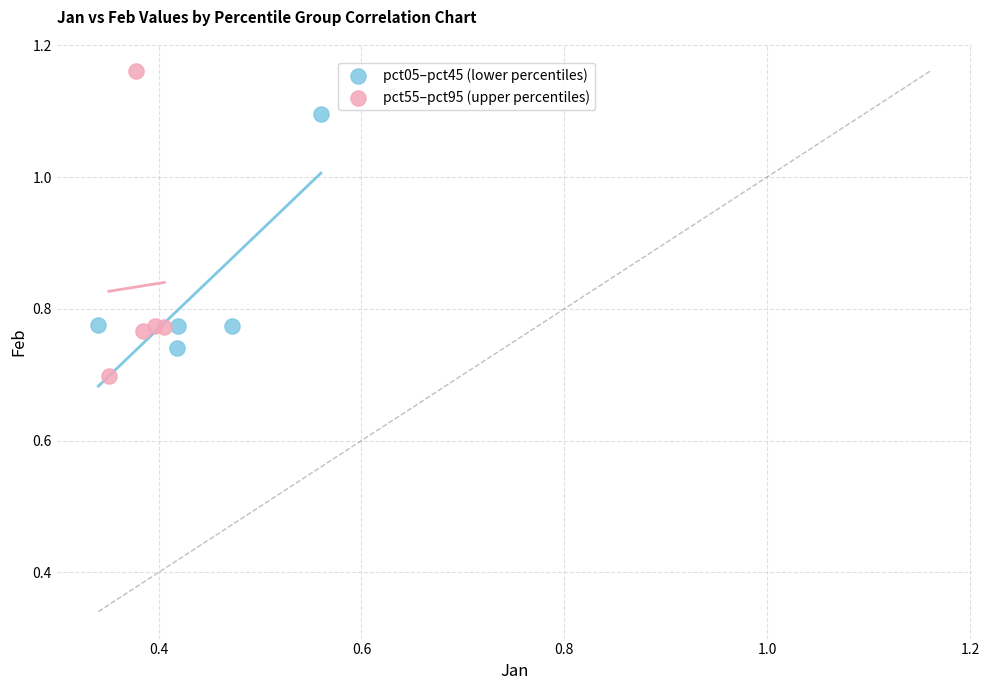

Which series has the largest Y range (max minus min)?

pct55–pct95 (upper percentiles)